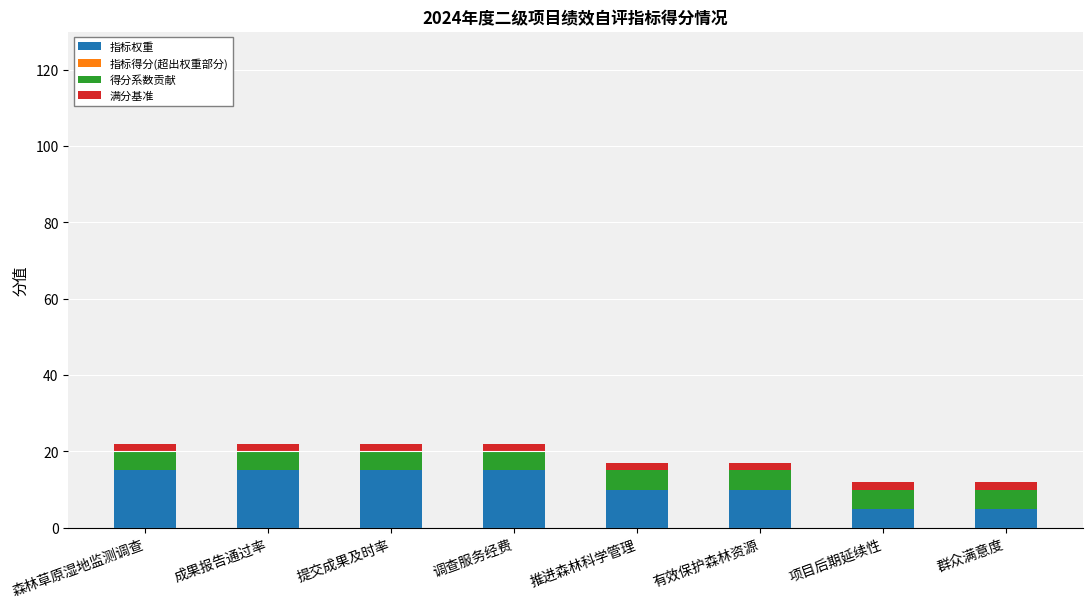

What value does the 指标权重 series have at 有效保护森林资源, to the nearest 5?

10